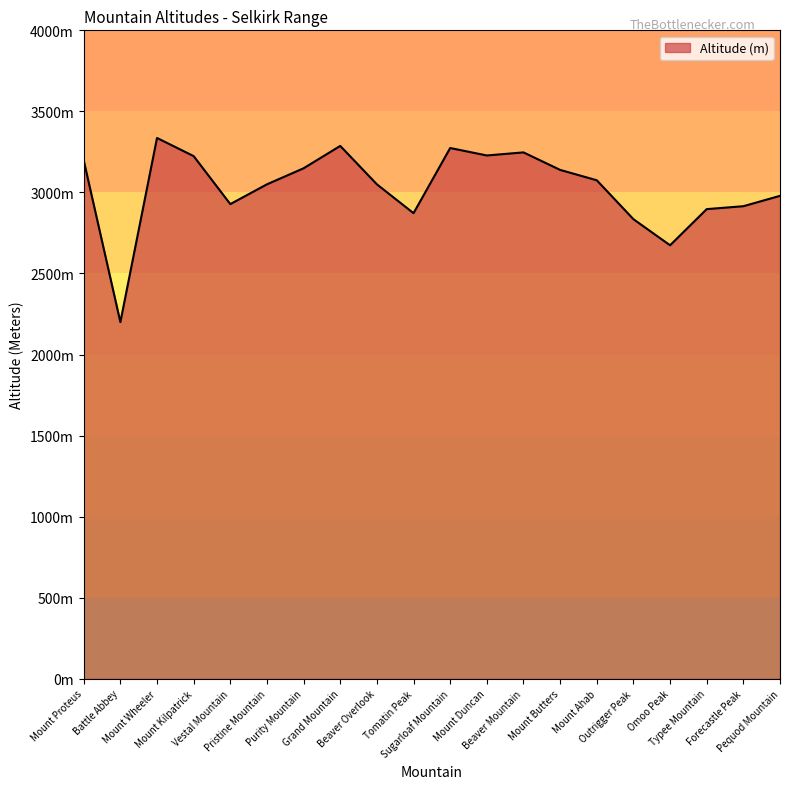

Which has a higher value, Omoo Peak or Grand Mountain?

Grand Mountain